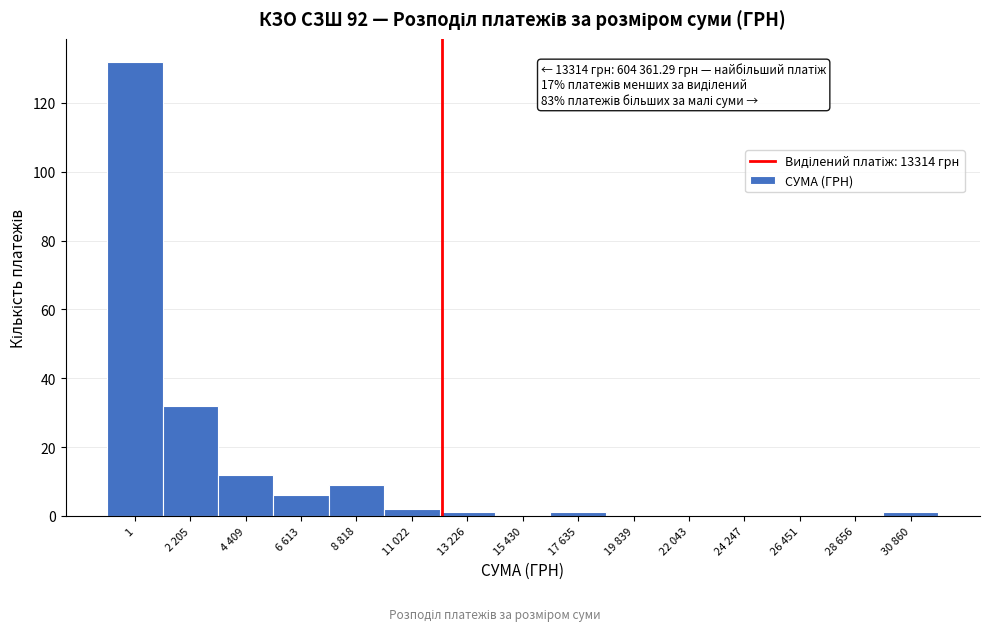

Reading left to right, list all the values displayed in this chart.

1=132	2 205=32	4 409=12	6 613=6	8 818=9	11 022=2	13 226=1	15 430=0	17 635=1	19 839=0	22 043=0	24 247=0	26 451=0	28 656=0	30 860=1